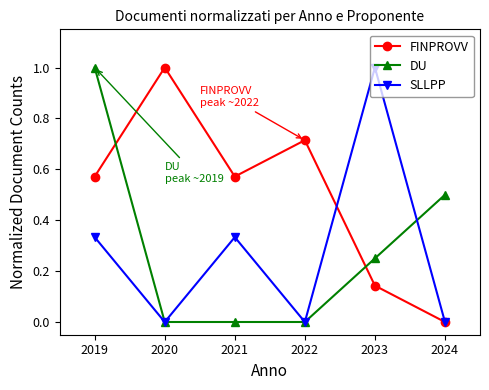

At which label does FINPROVV reach its minimum?

2024